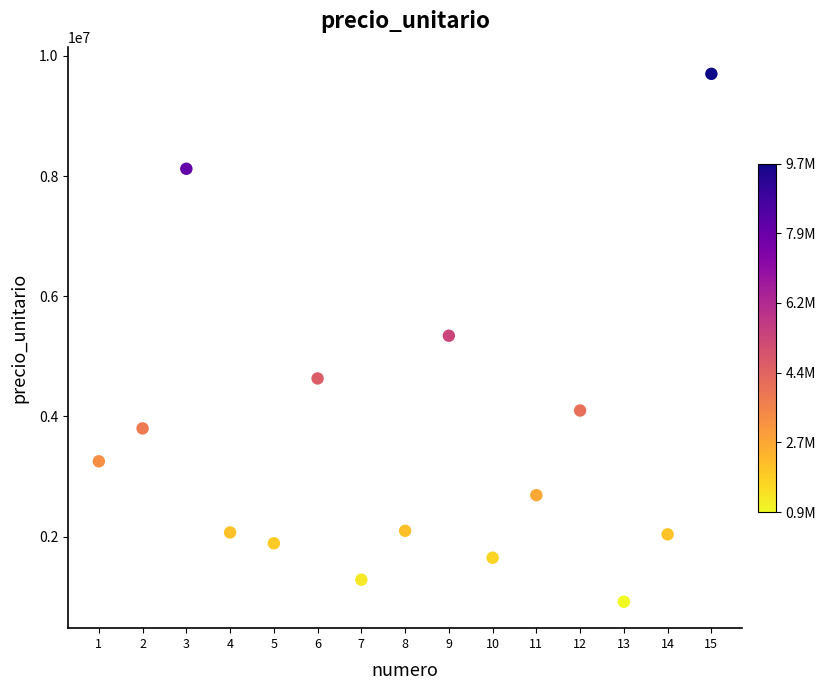

What is the range of X values (max minus min)?

14